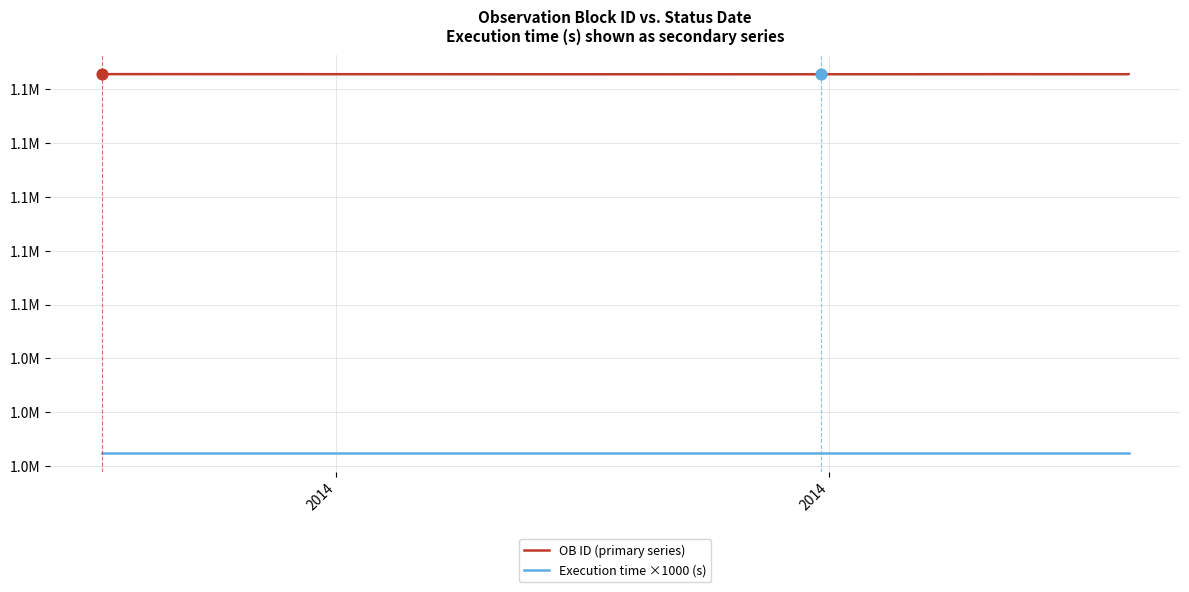

What is the total value across all series at 2014?

2150583